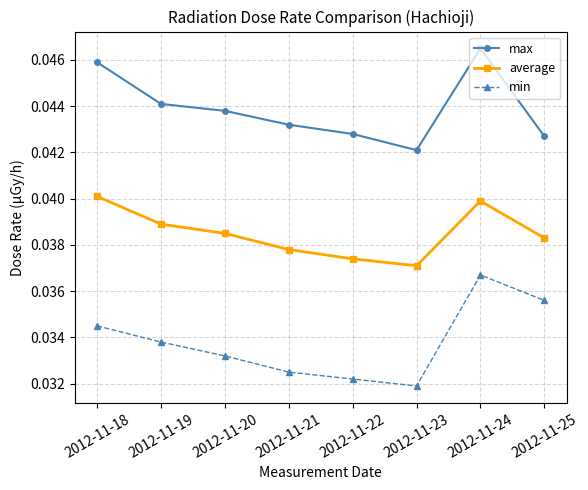

What is the total value across all series at 2012-11-21?

0.1